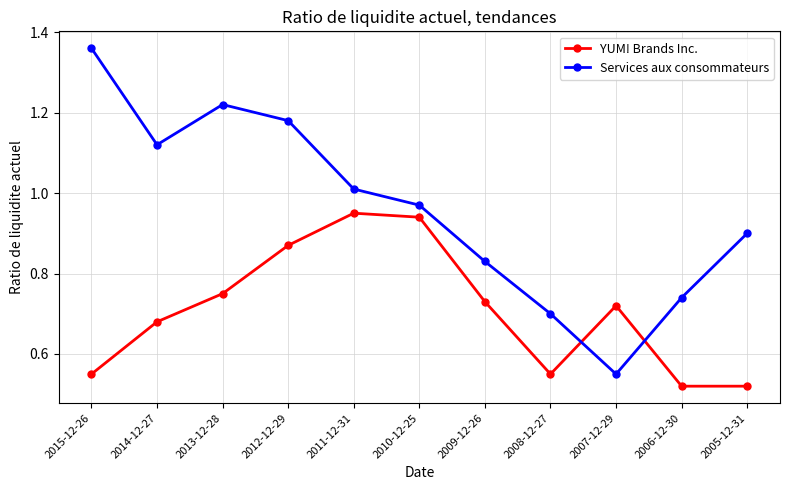

Is the value of Services aux consommateurs at 2013-12-28 greater than the value of YUM! Brands Inc. at 2007-12-29?

Yes